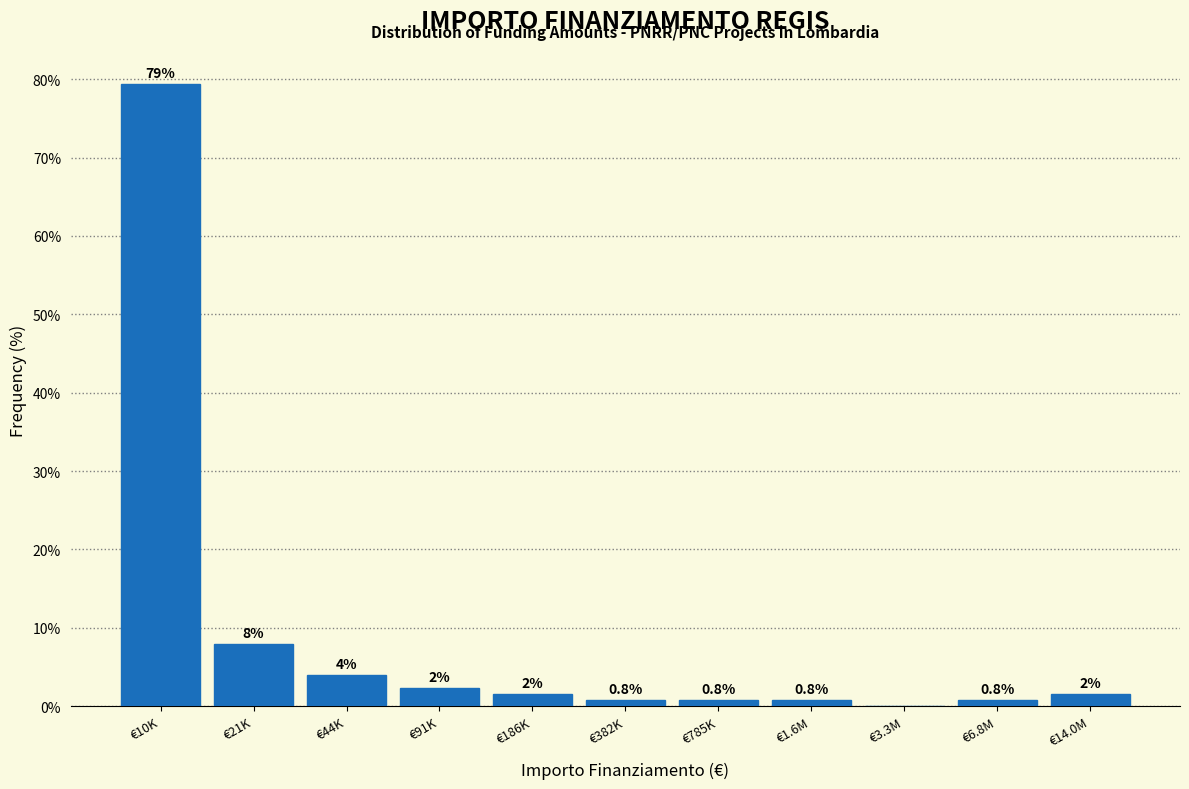

Where does the data first go above 1?

€10K